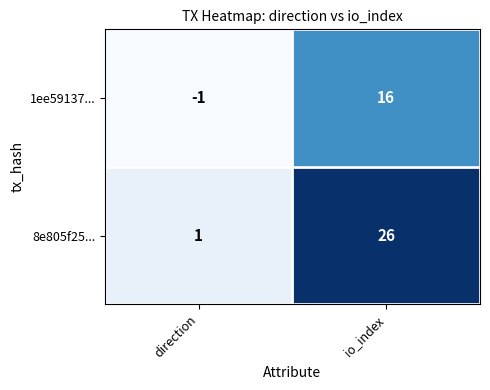

Which series has the widest spread of values?

8e805f25...